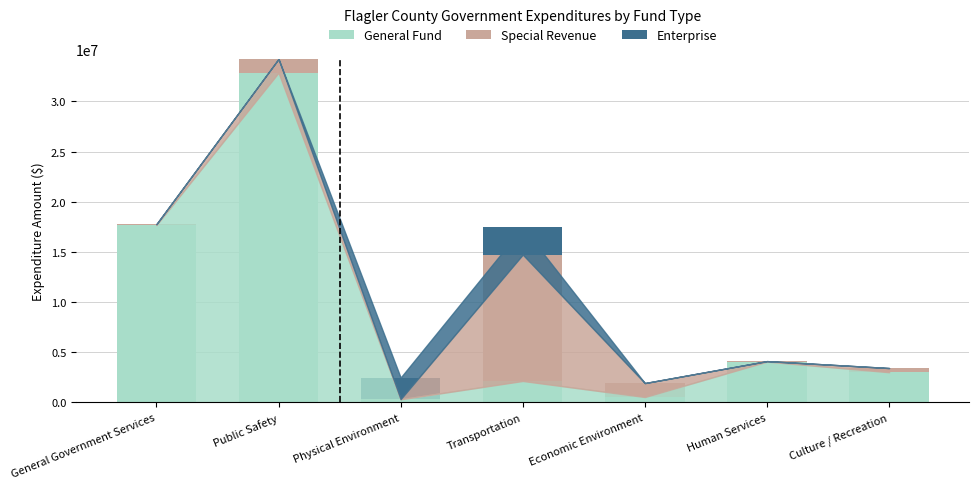

At which category is the sum across all series the highest?

Public Safety